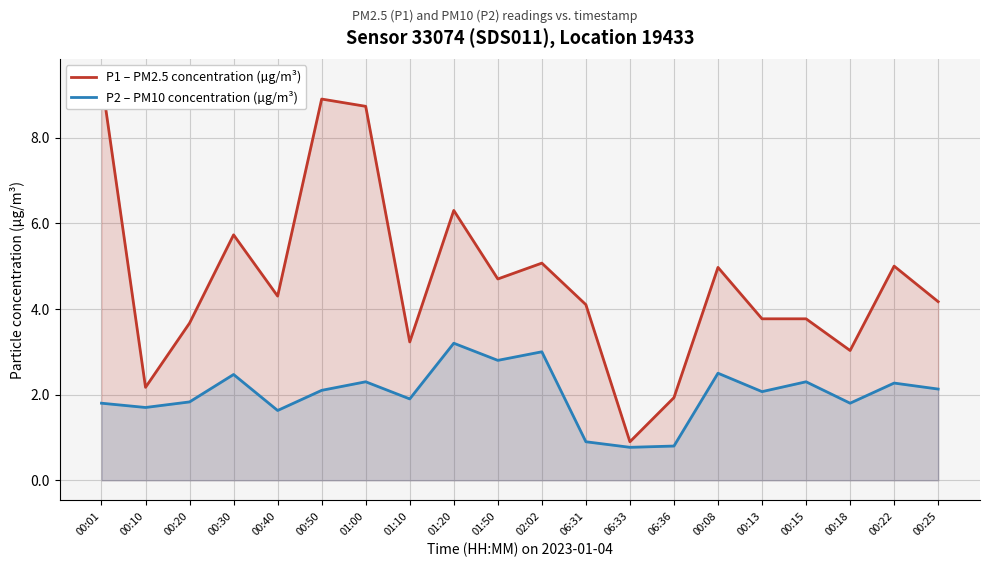

Rank the categories by P2 – PM10 concentration (µg/m³) value from highest to lowest.

01:20, 02:02, 01:50, 00:08, 00:30, 01:00, 00:15, 00:22, 00:25, 00:50, 00:13, 01:10, 00:20, 00:01, 00:18, 00:10, 00:40, 06:31, 06:36, 06:33